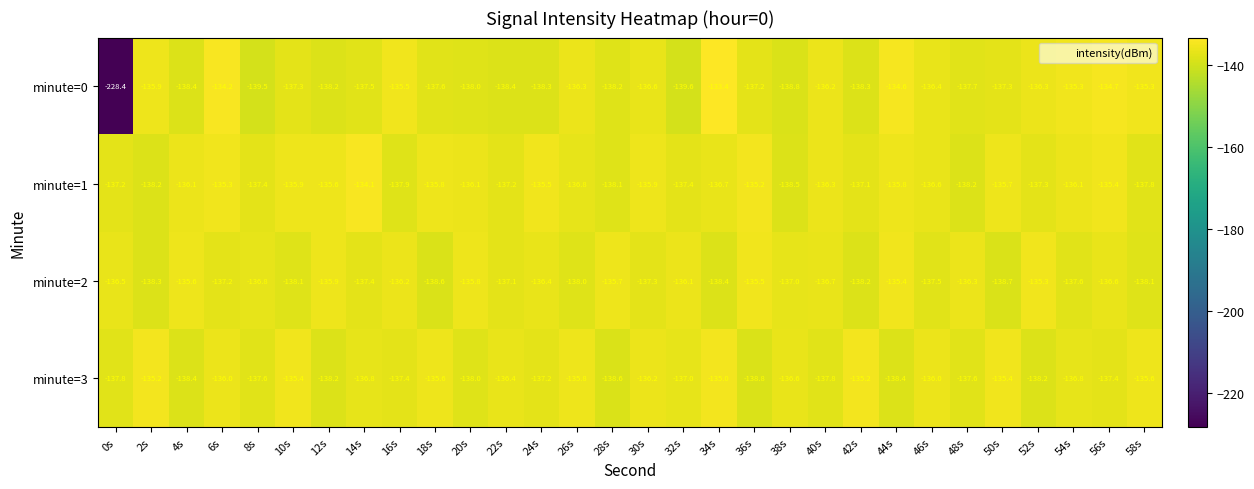

Which series has the largest range (max minus min)?

minute=0